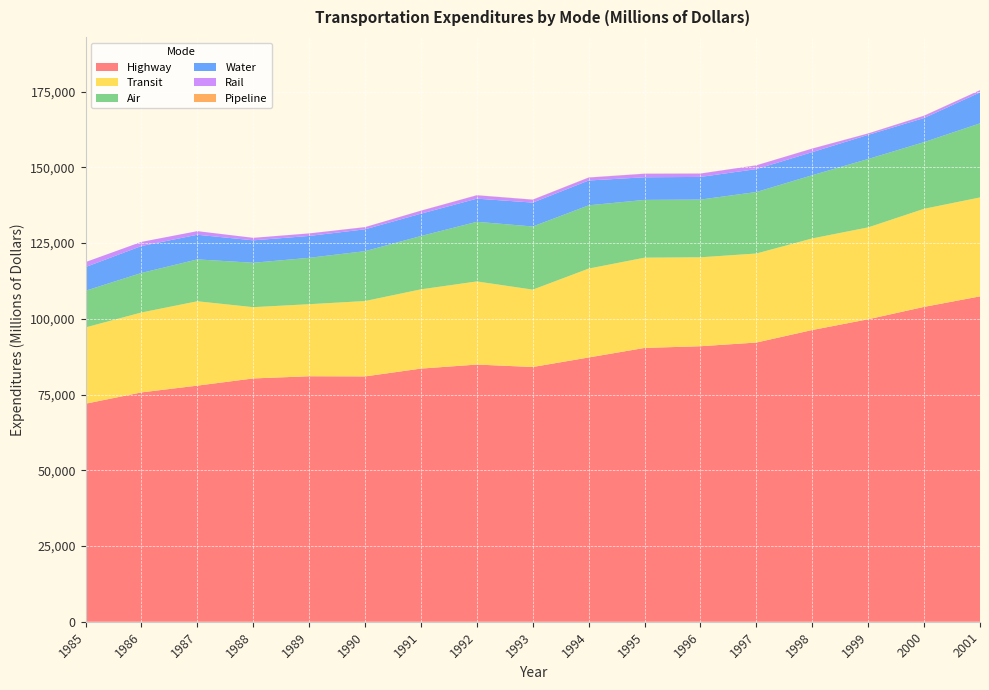

Reading left to right, transcribe all the data shown in this chart.

Highway: 71977	75715	77952	80325	81044	80991	83576	84904	84099	87247	90398	90955	92177	96312	99864	103952	107420
Transit: 25188	26382	27848	23528	23789	24890	26165	27447	25540	29345	29801	29364	29395	30239	30336	32384	32659
Air: 12109	13054	13827	14667	15315	16466	17604	19686	20854	20891	19076	19059	20306	20872	22577	22017	24467
Water: 7829	8893	8136	7396	7223	7210	7373	7643	7887	8189	7464	7475	7565	7620	7972	7946	10219
Rail: 1632	1361	1190	829	831	717	987	1123	975	978	1168	1114	1239	1168	460	767	723
Pipeline: 12	6	5	12	20	34	35	40	40	45	51	36	33	36	35	36	28